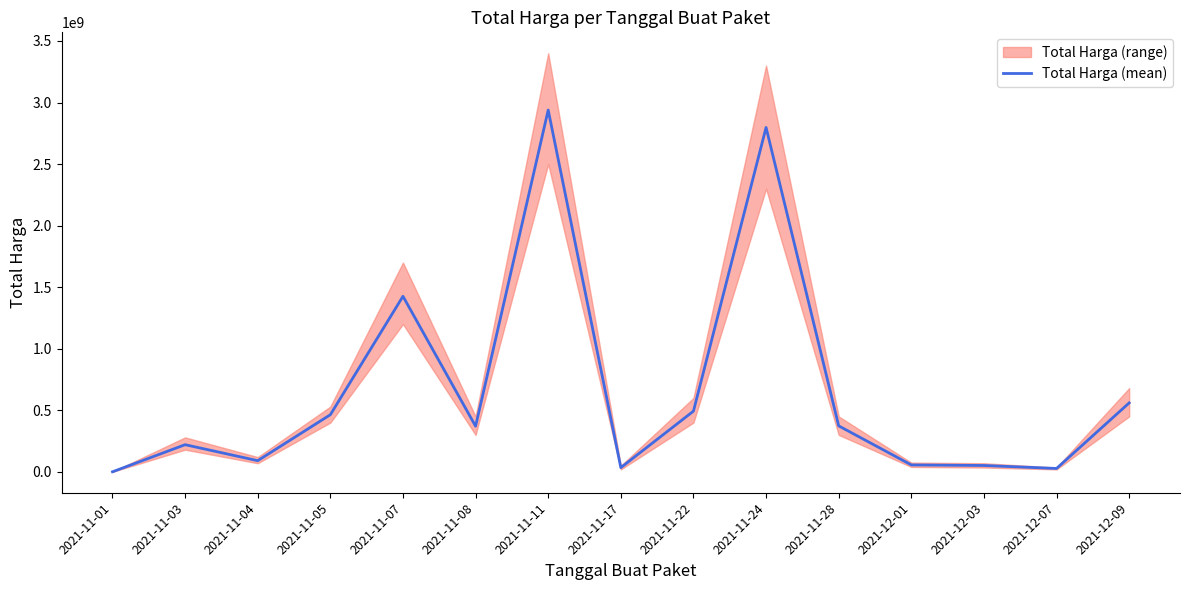

What position from the left is 2021-11-04?

3